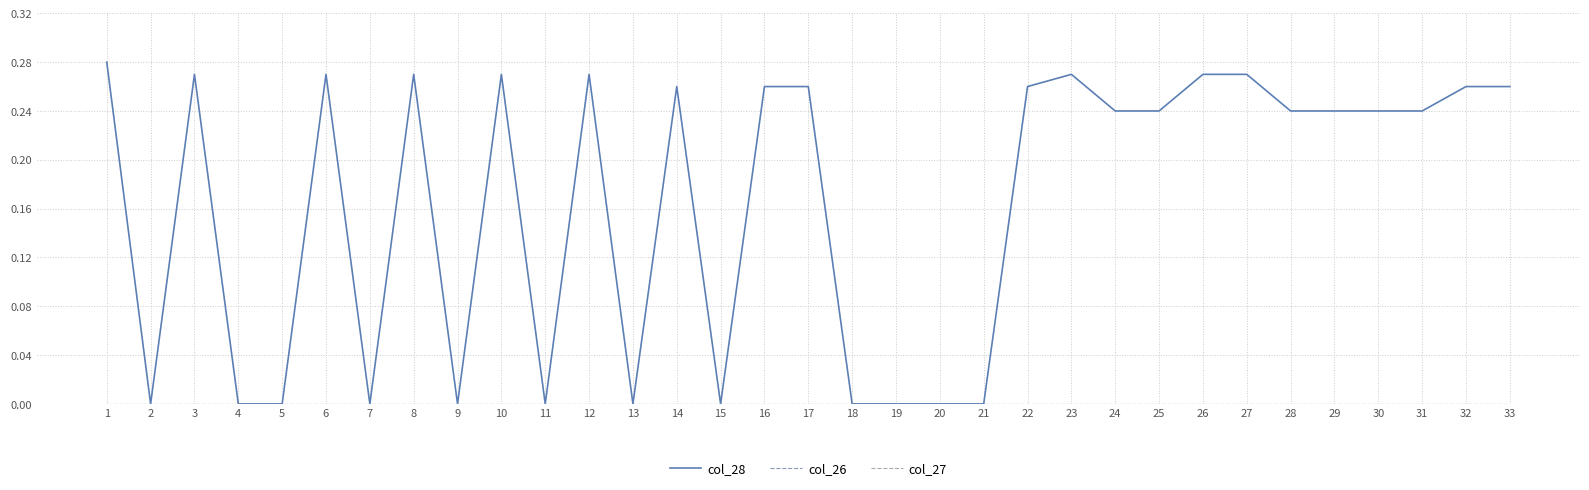

Does the chart have visible grid lines?

Yes